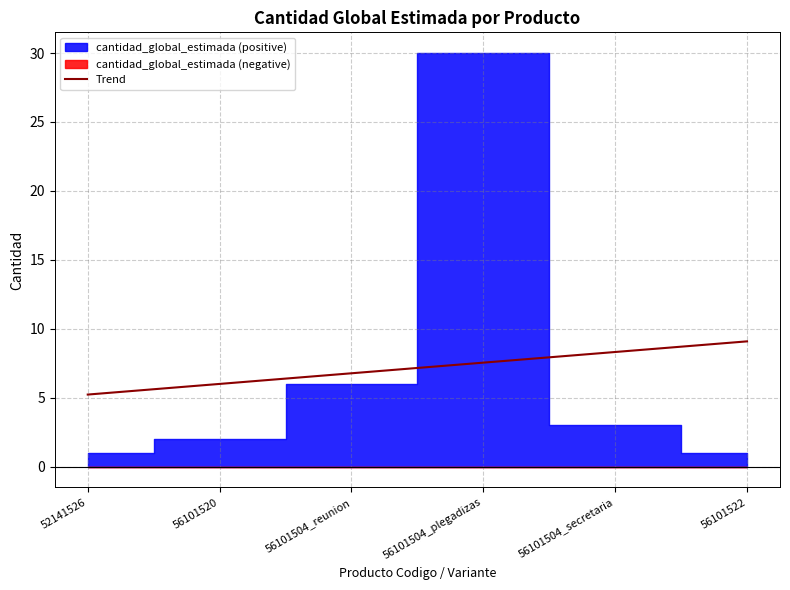

Reading left to right, list all the values displayed in this chart.

5.2	6.0	6.8	7.6	8.3	9.1